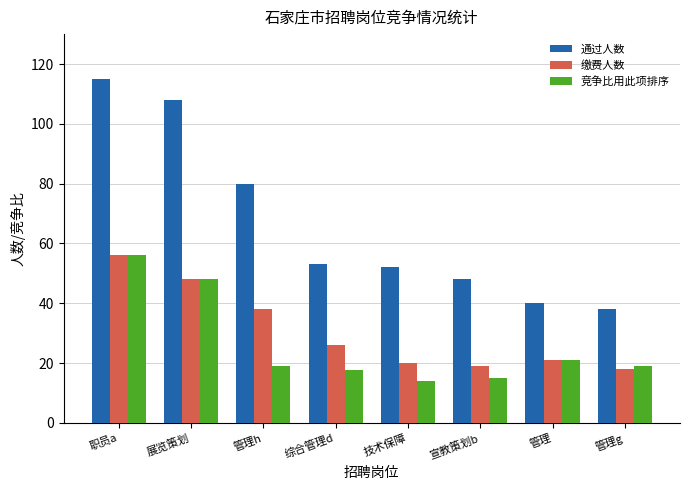

What is the label of the 8th bar from the right?

职员a